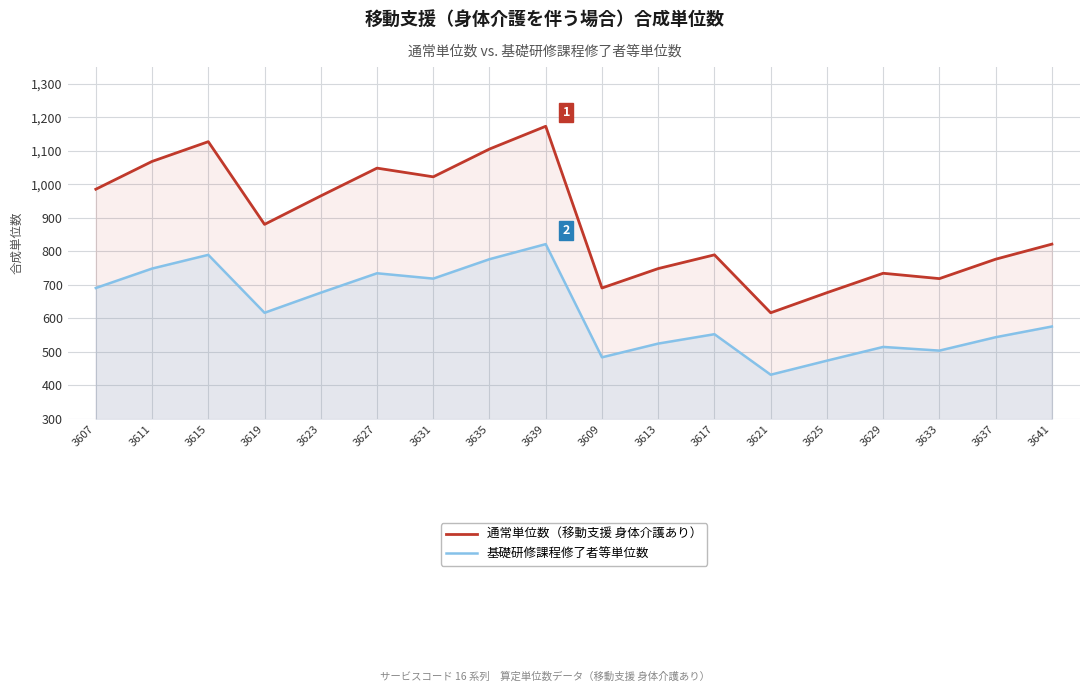

List the series in order of their peak value, highest first.

通常単位数（移動支援 身体介護あり）, 基礎研修課程修了者等単位数